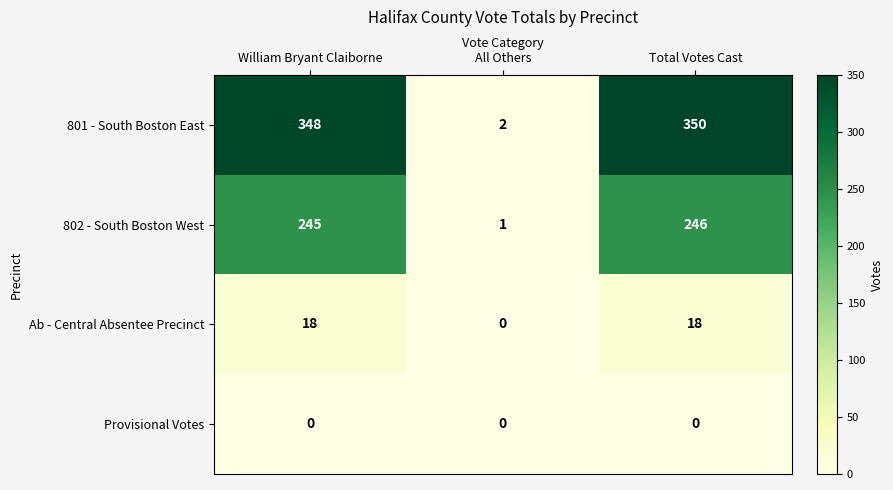

Which category has the highest value across all series?

Total Votes Cast